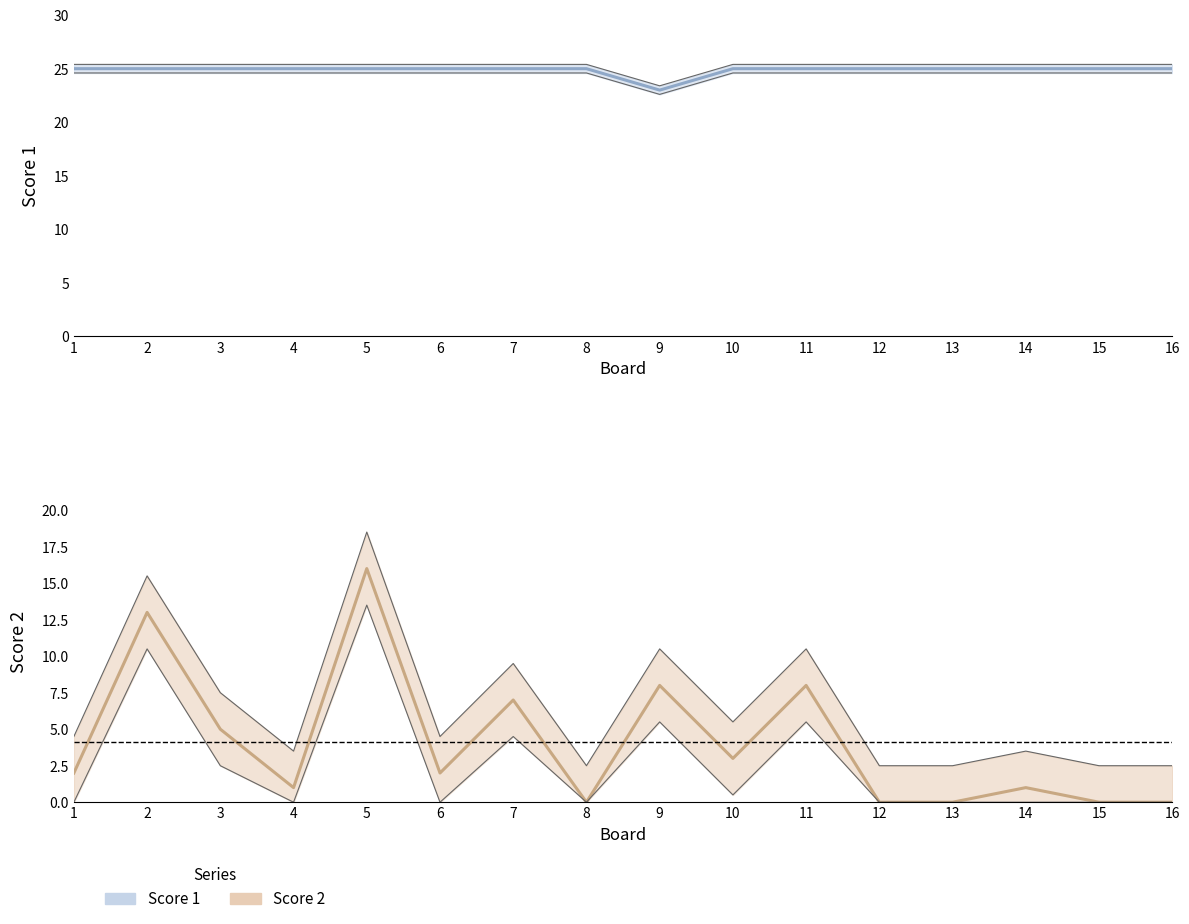

What is the sum of the Score 2 values at 15 and 1?

2